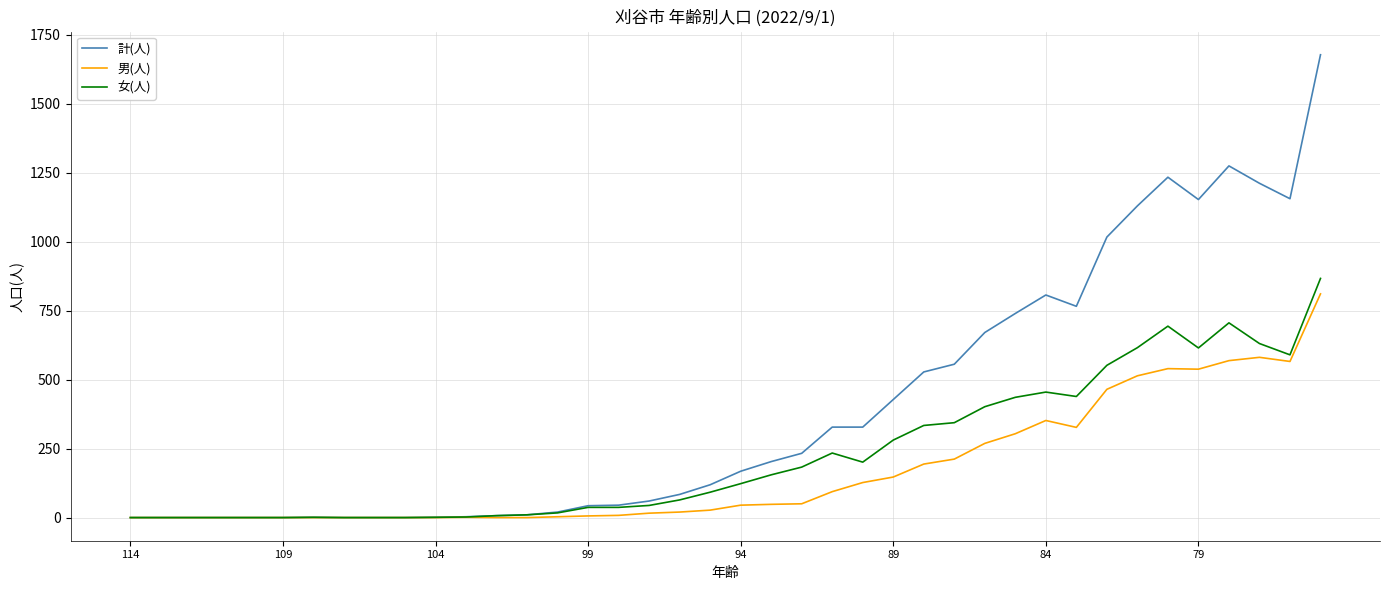

What is the difference between the maximum and minimum values in the 男(人) series?

811